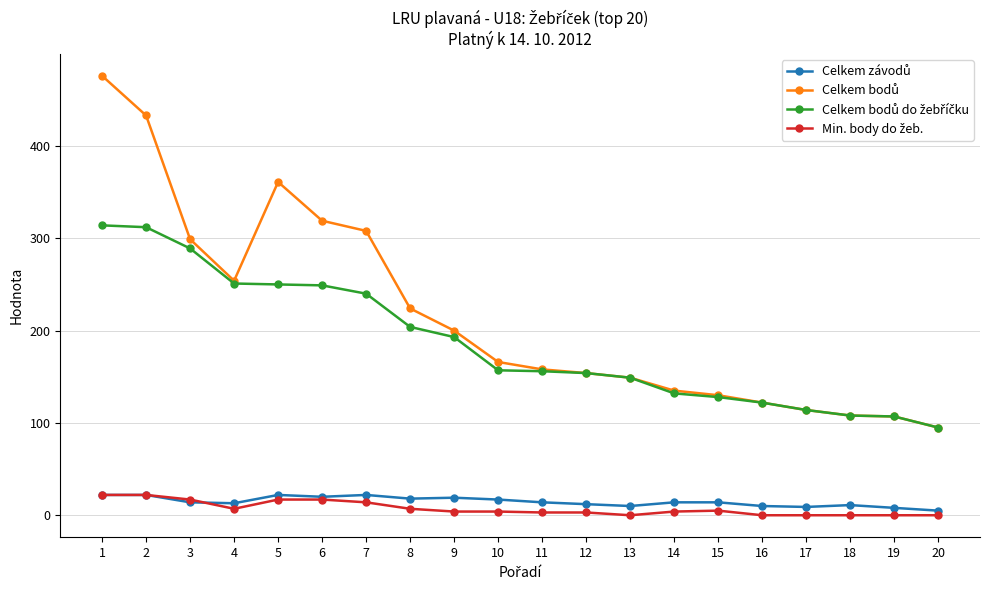

Rank the categories by Celkem bodů do žebříčku value from lowest to highest.

20, 19, 18, 17, 16, 15, 14, 13, 12, 11, 10, 9, 8, 7, 6, 5, 4, 3, 2, 1